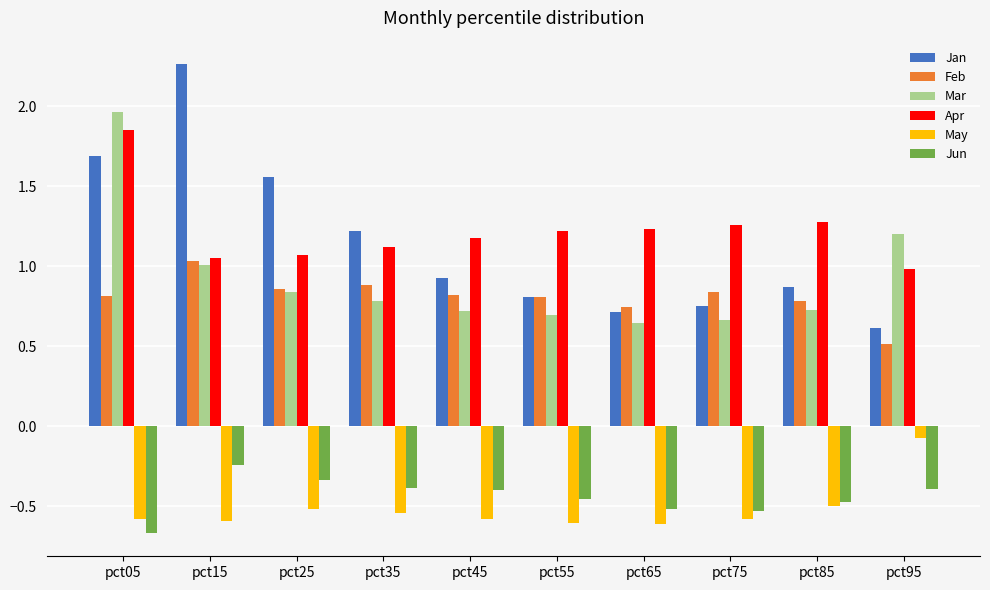

At which category does the chart reach its peak across all series?

pct15